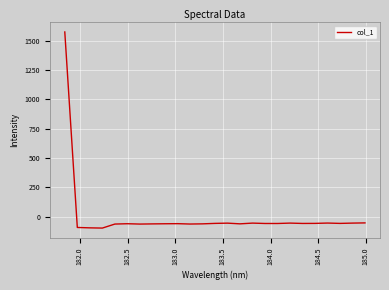

What is the minimum value shown in the chart?

-95.9